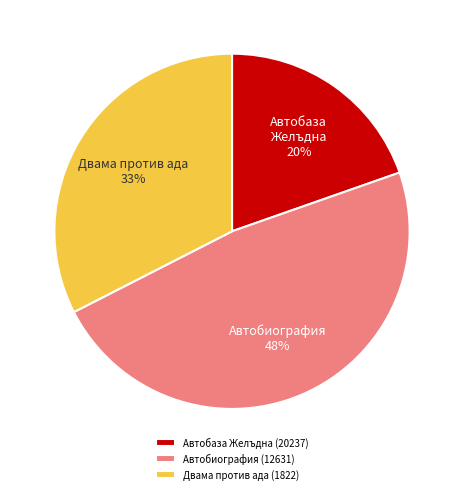

The Автобиография (12631) slice represents 48% of the pie. True or false?

True